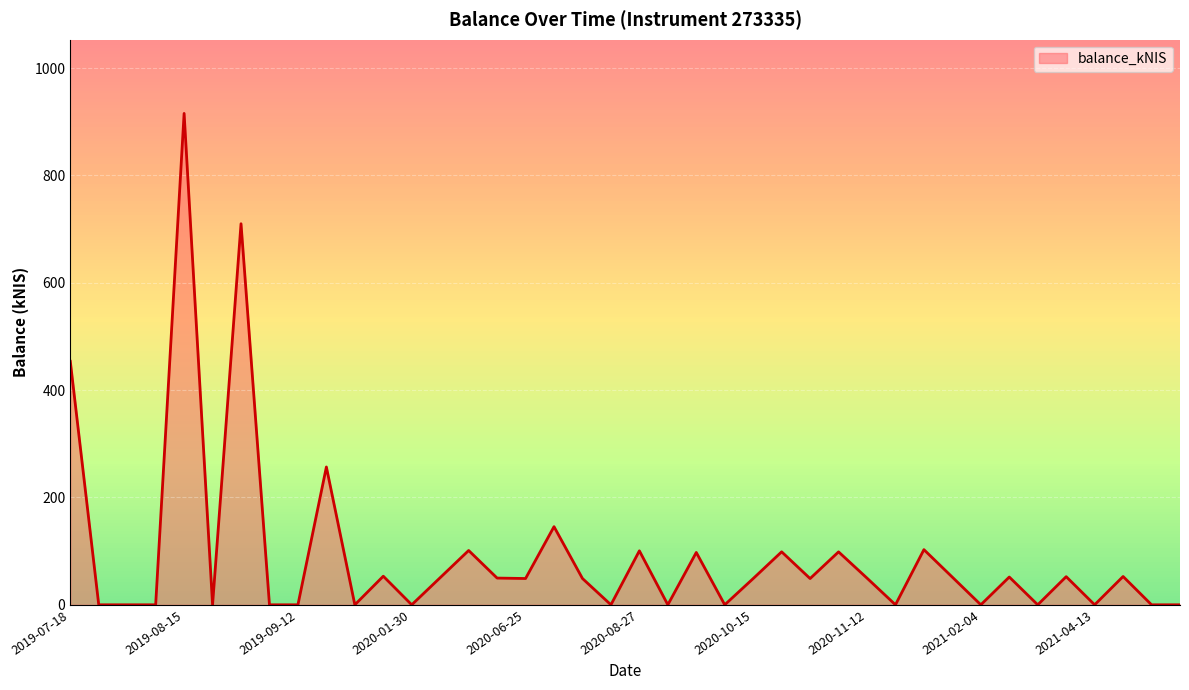

How many values are below 49?

20